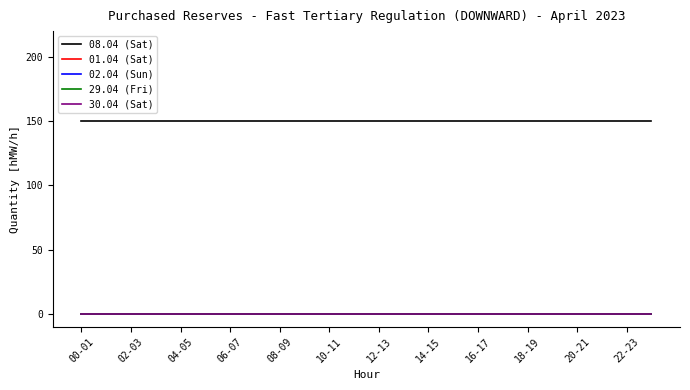

Does the chart have visible grid lines?

No